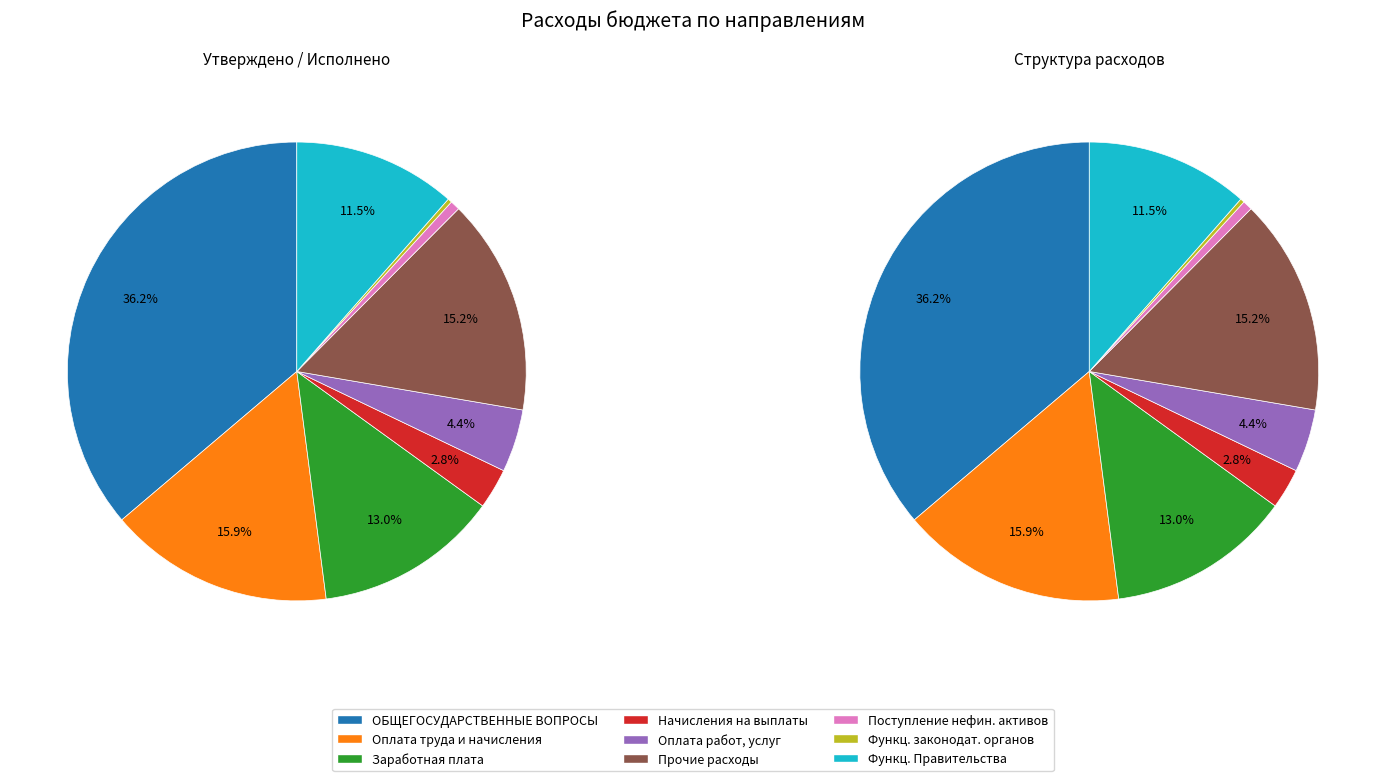

The Функционирование законодательных органов slice represents 1% of the pie. True or false?

False